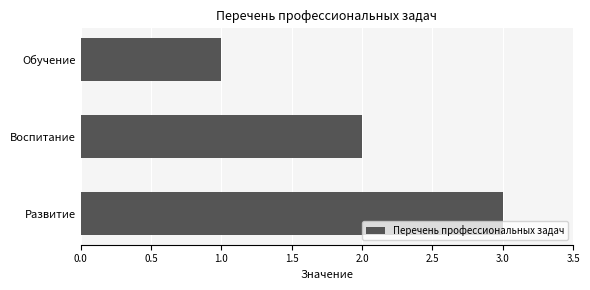

What is the difference between the maximum and second lowest values?

1